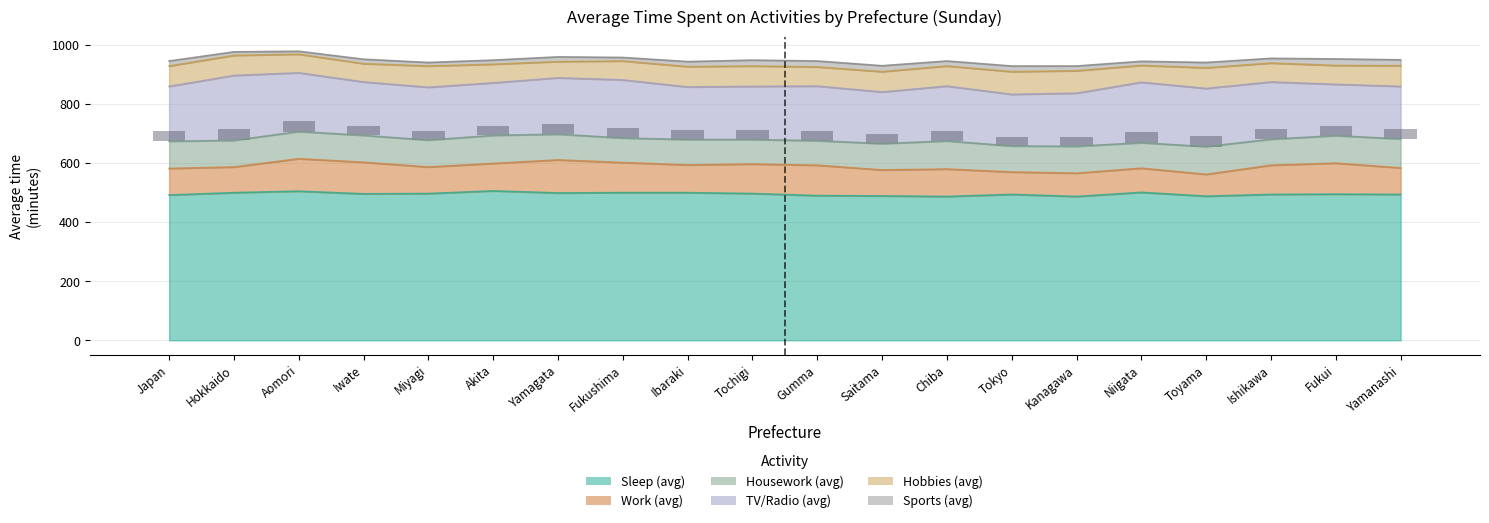

Rank the series by their maximum value, from highest to lowest.

Sleep (avg), TV/Radio (avg), Work (avg), Housework (avg), Hobbies (avg), Sports (avg)